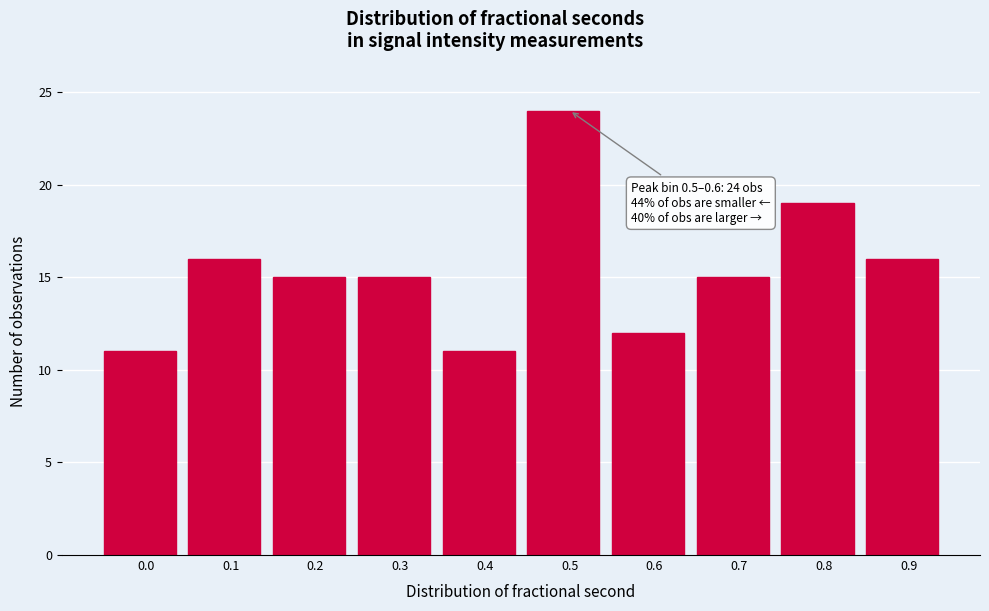

Reading right to left, list all the values displayed in this chart.

16	19	15	12	24	11	15	15	16	11